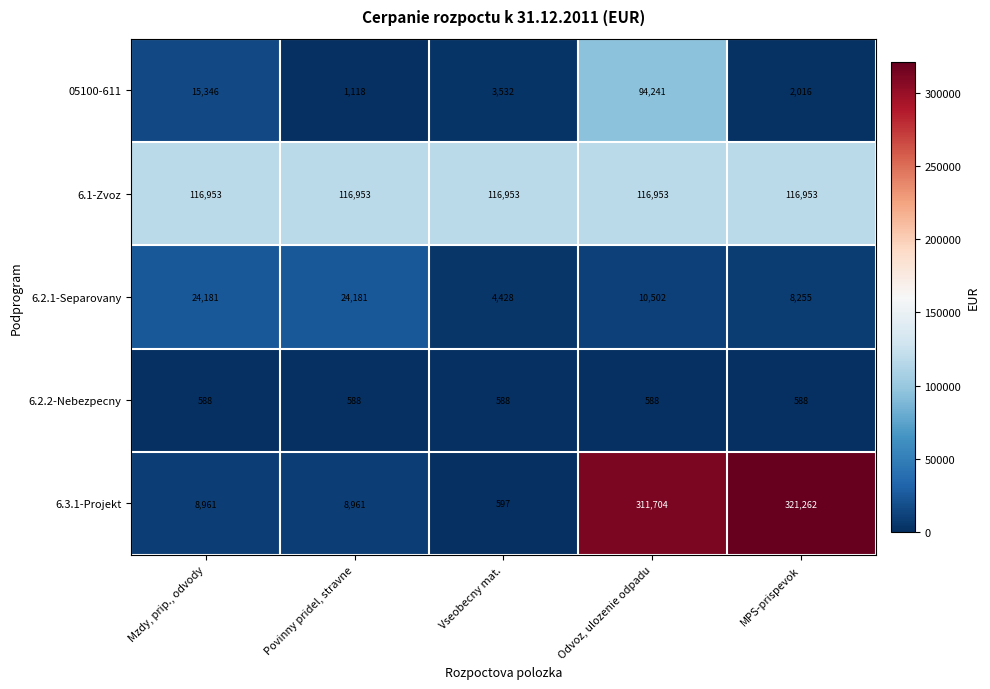

Which label corresponds to the largest value in the chart?

MPS-prispevok